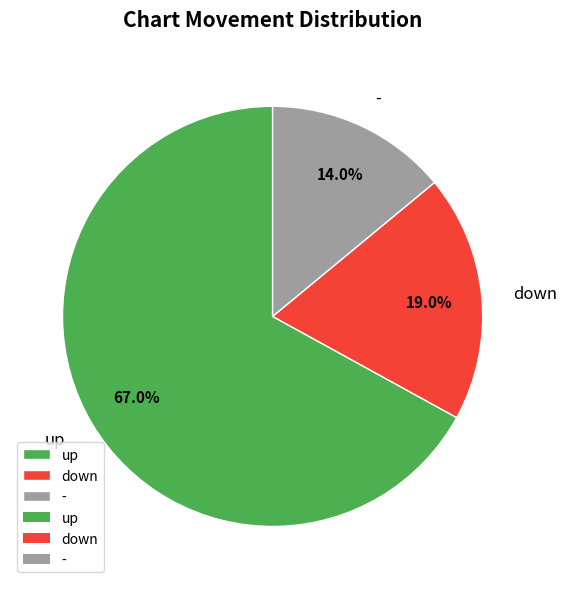

Does up account for over 50% of the chart?

Yes